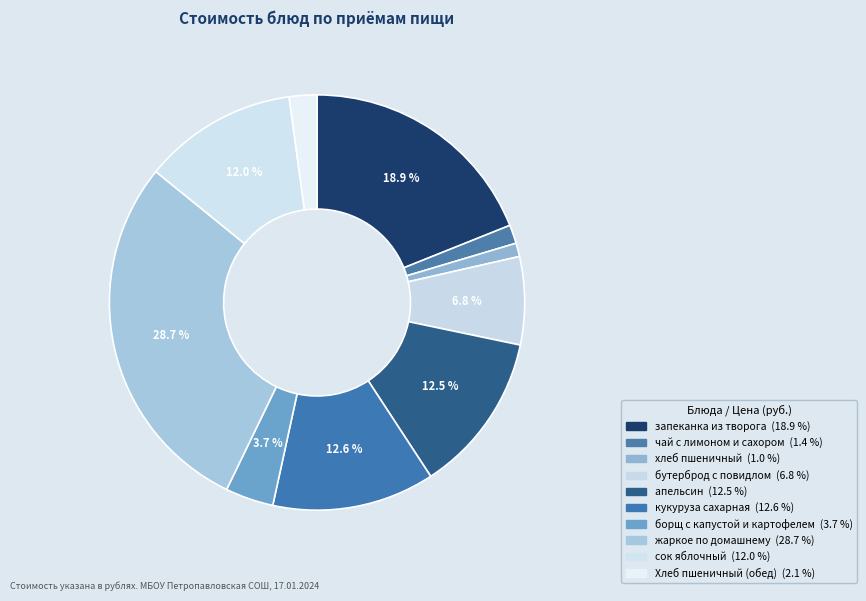

Count the number of slices in the pie.

10